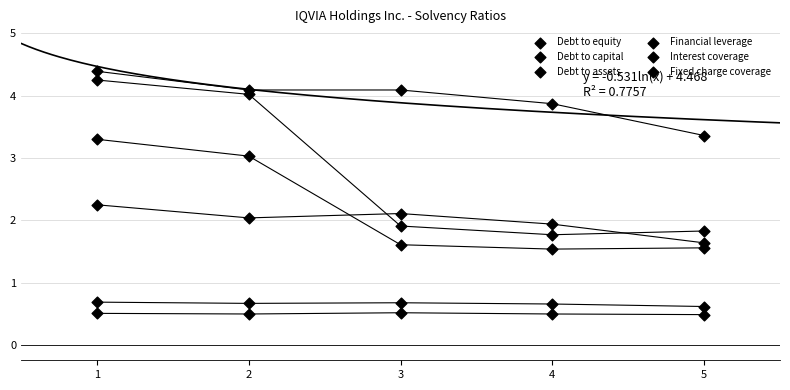

How many points are shown in the scatter plot?

30